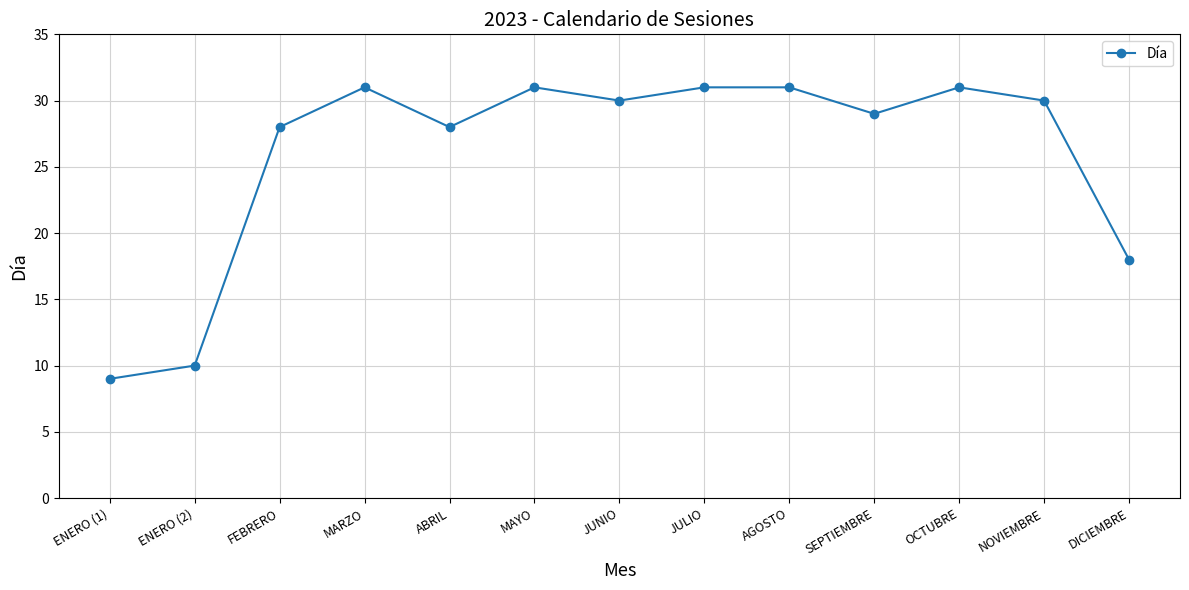

True or false: the data shows 8 at JULIO.

False